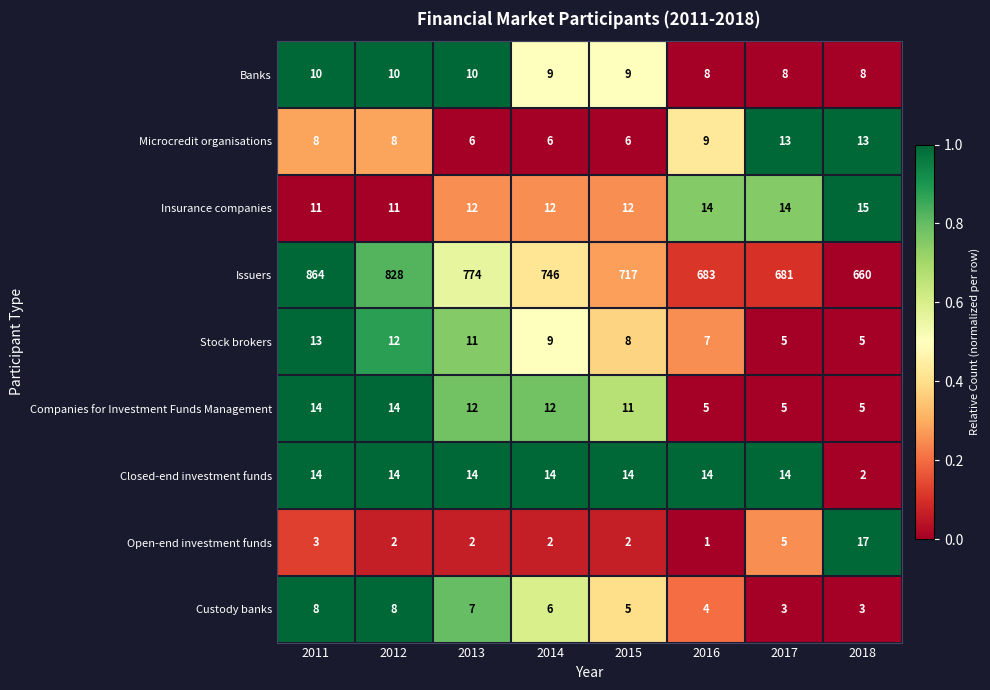

The Insurance companies series shows 21 at 2013. True or false?

False